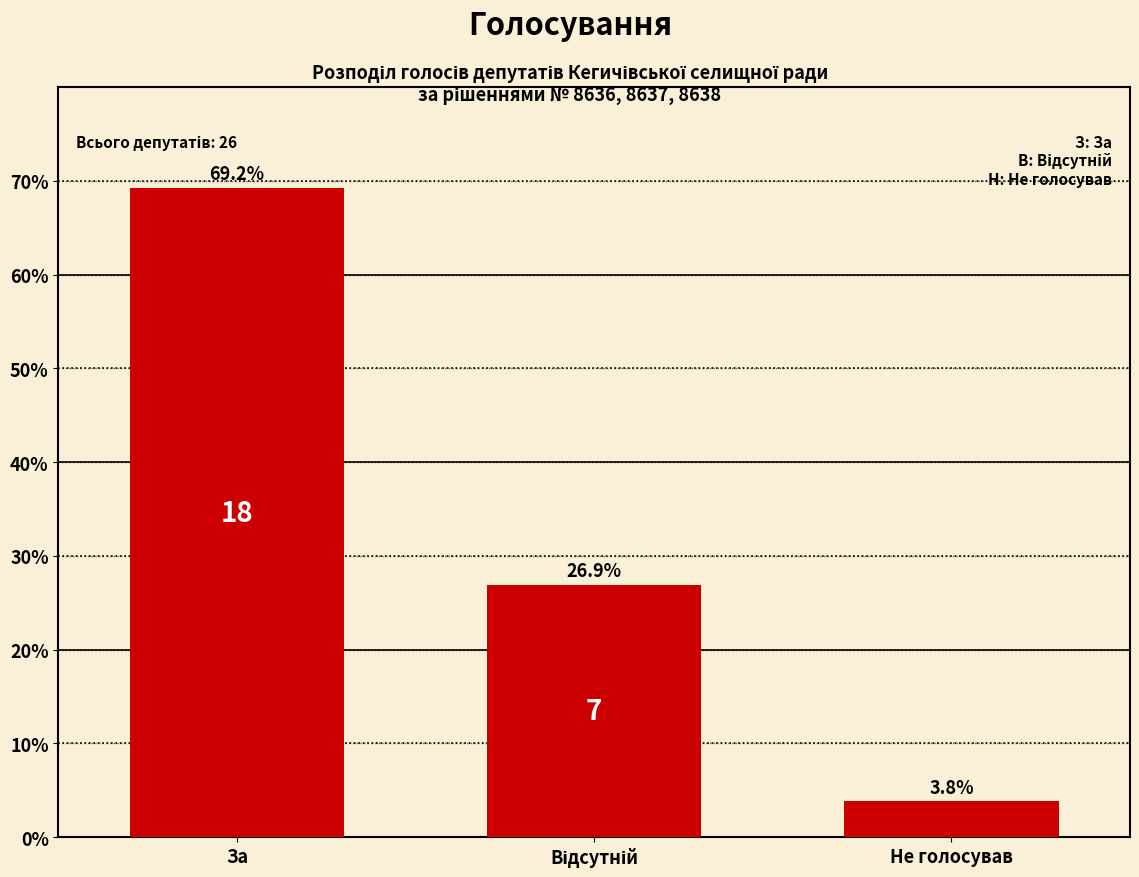

Reading left to right, what are all the values shown in this chart?

69.2	26.9	3.8